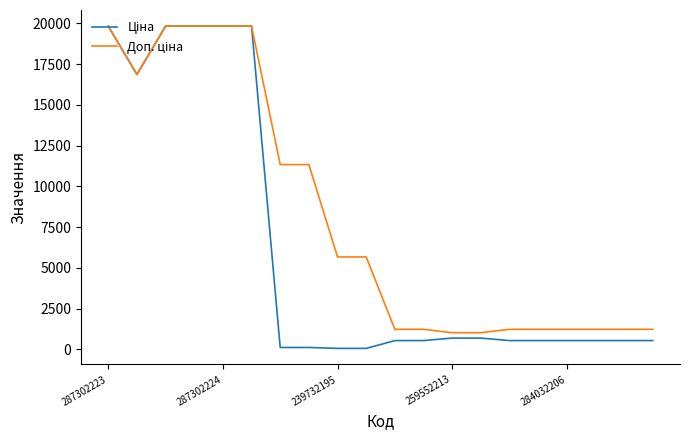

What is the greatest value displayed?

19831.1